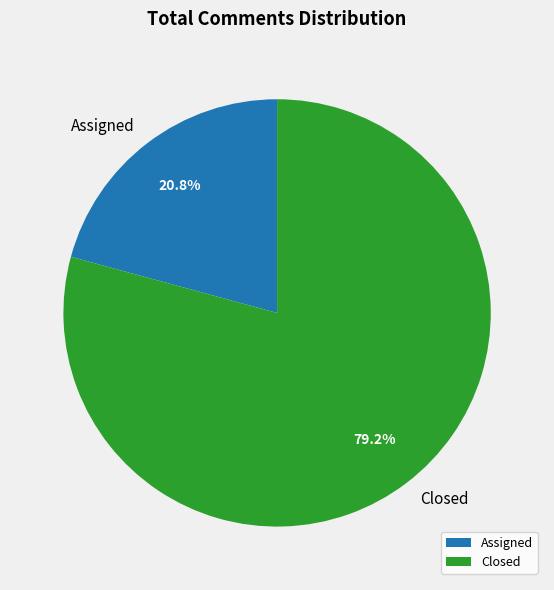

What is the ratio of the value at Assigned to the value at Closed?

0.3